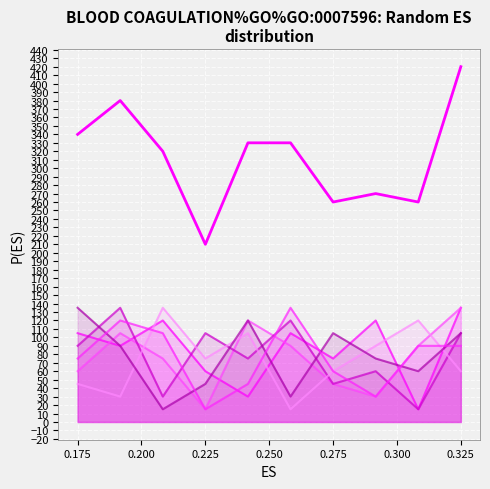

How many points are higher than both their immediate neighbors (excluding endpoints)?

2